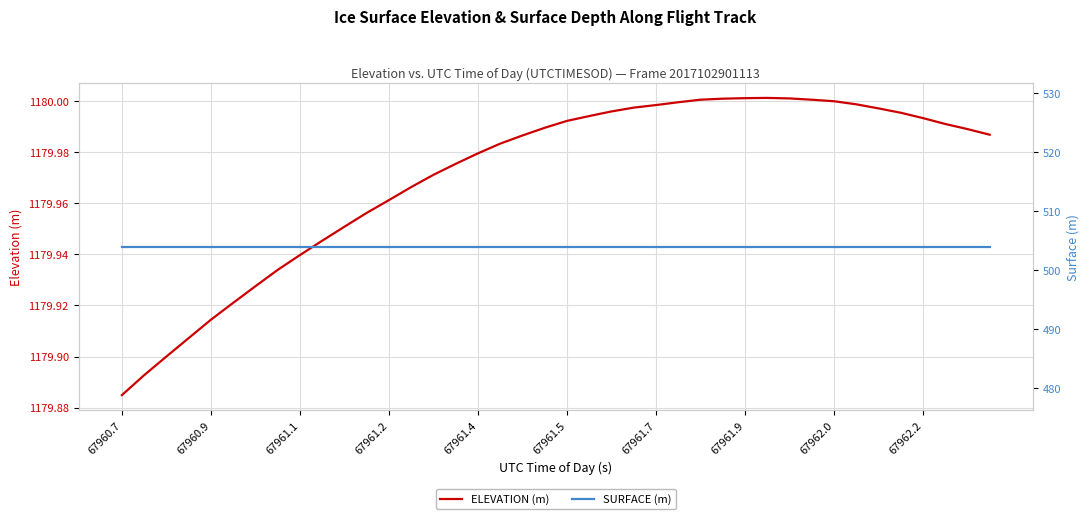

Which series has the largest total across all categories?

ELEVATION (m)